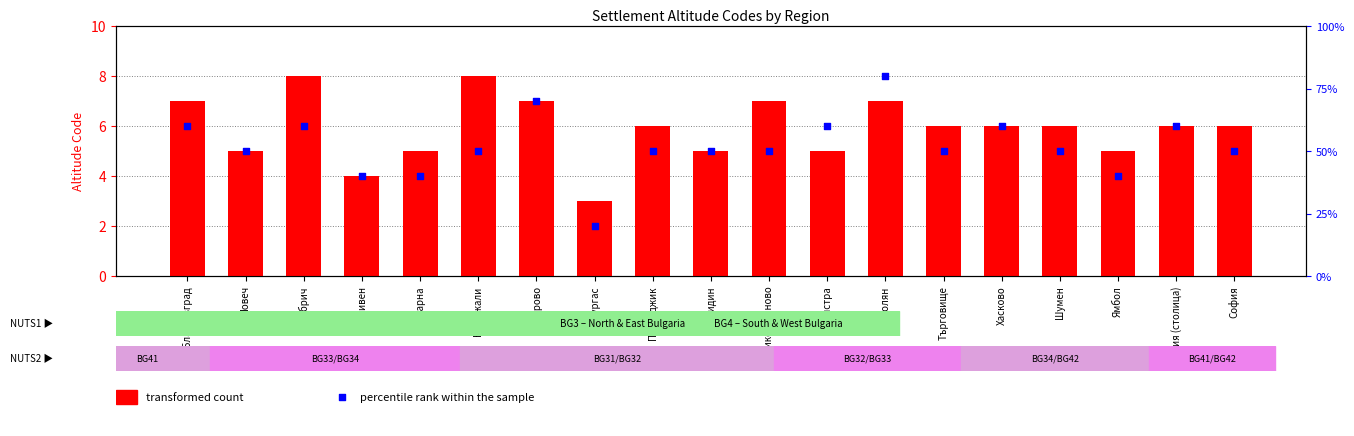

What is the total value across all series at Сливен?

8